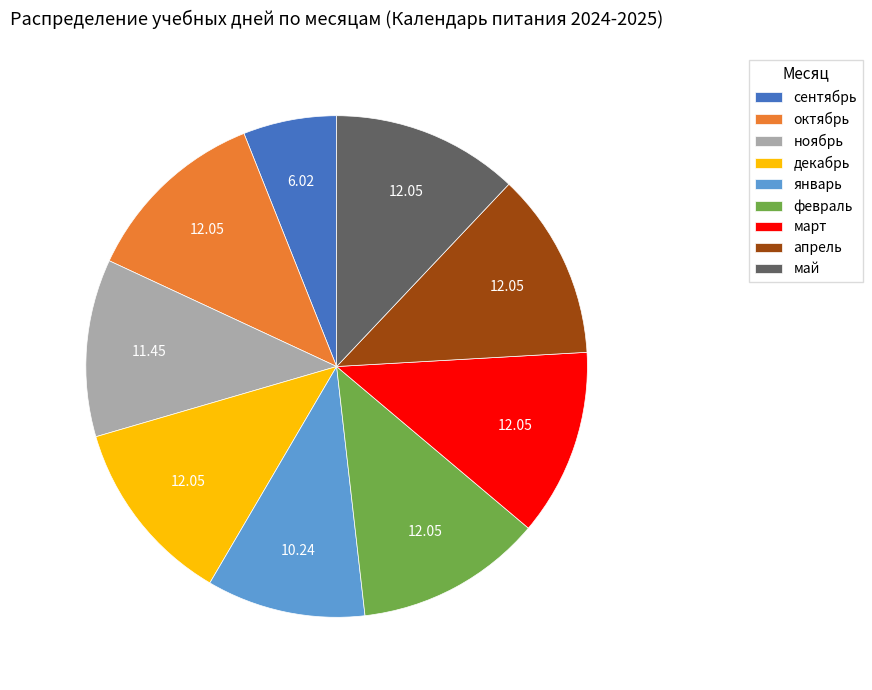

True or false: май accounts for 12% of the total.

True